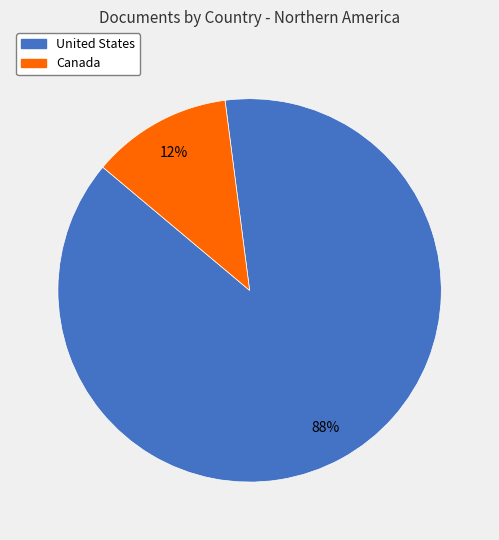

Is there any slice that represents more than half of the pie?

Yes